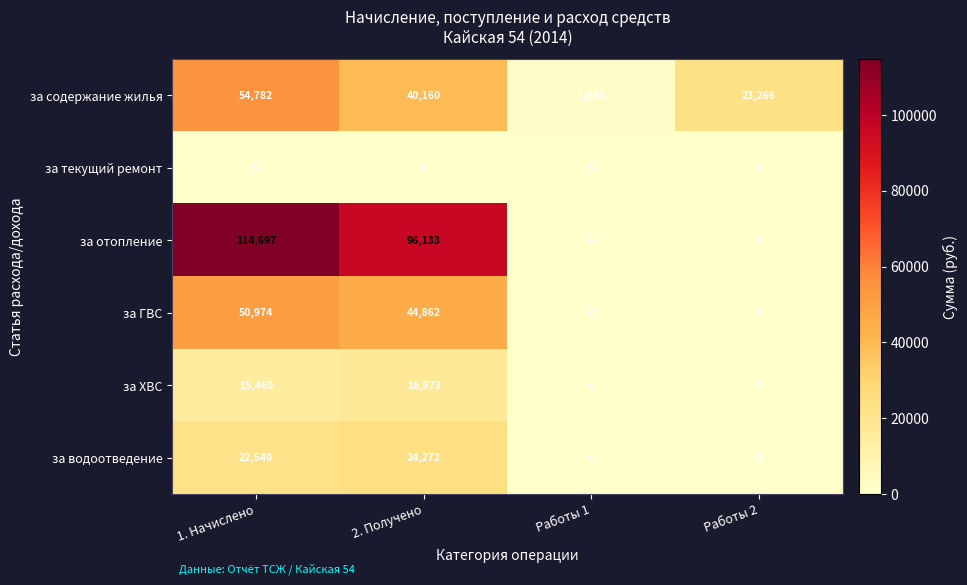

What is the maximum value shown in the chart?

114697